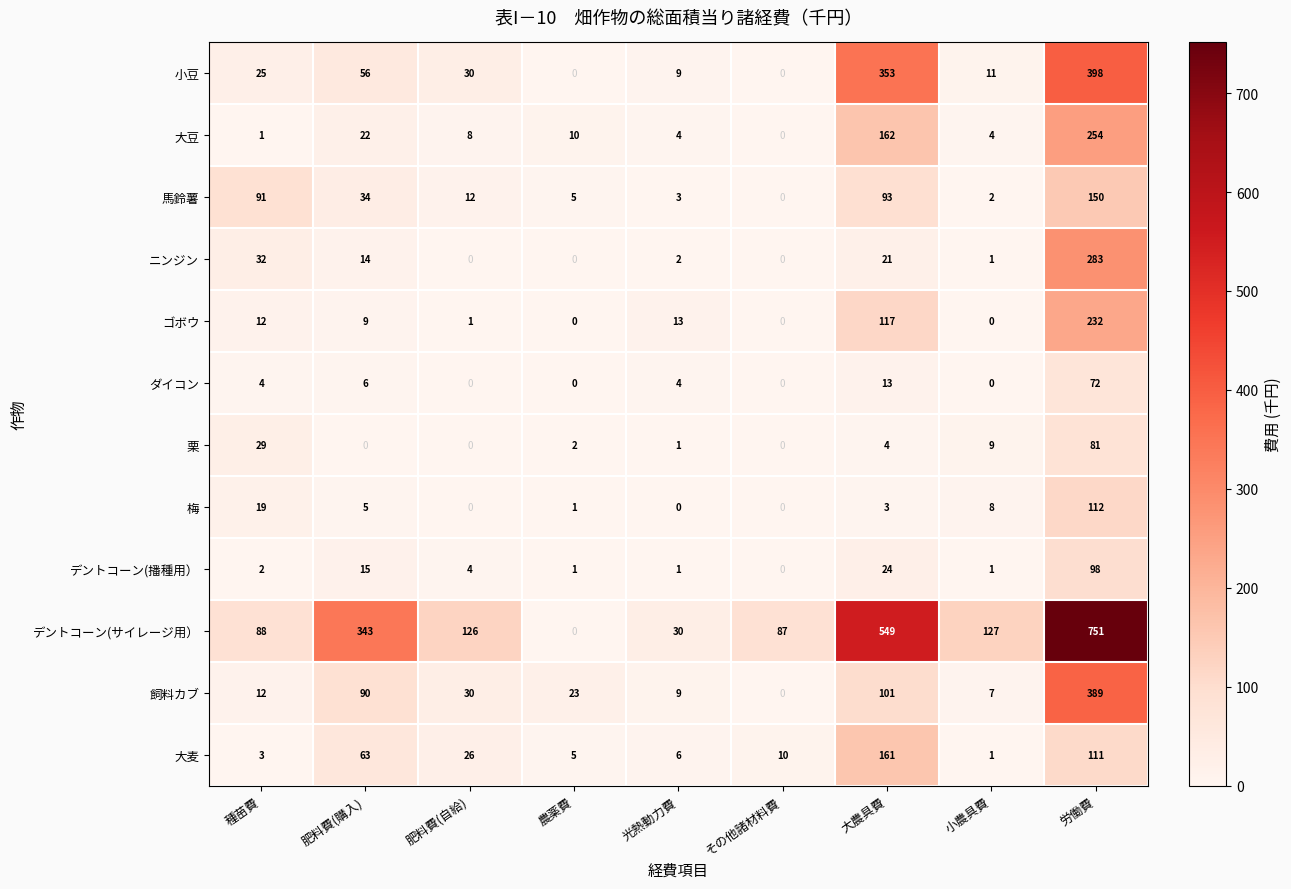

Rank the series by their maximum value, from lowest to highest.

ダイコン, 栗, デントコーン(播種用）, 梅, 馬鈴薯, 大麦, ゴボウ, 大豆, ニンジン, 飼料カブ, 小豆, デントコーン(サイレージ用）